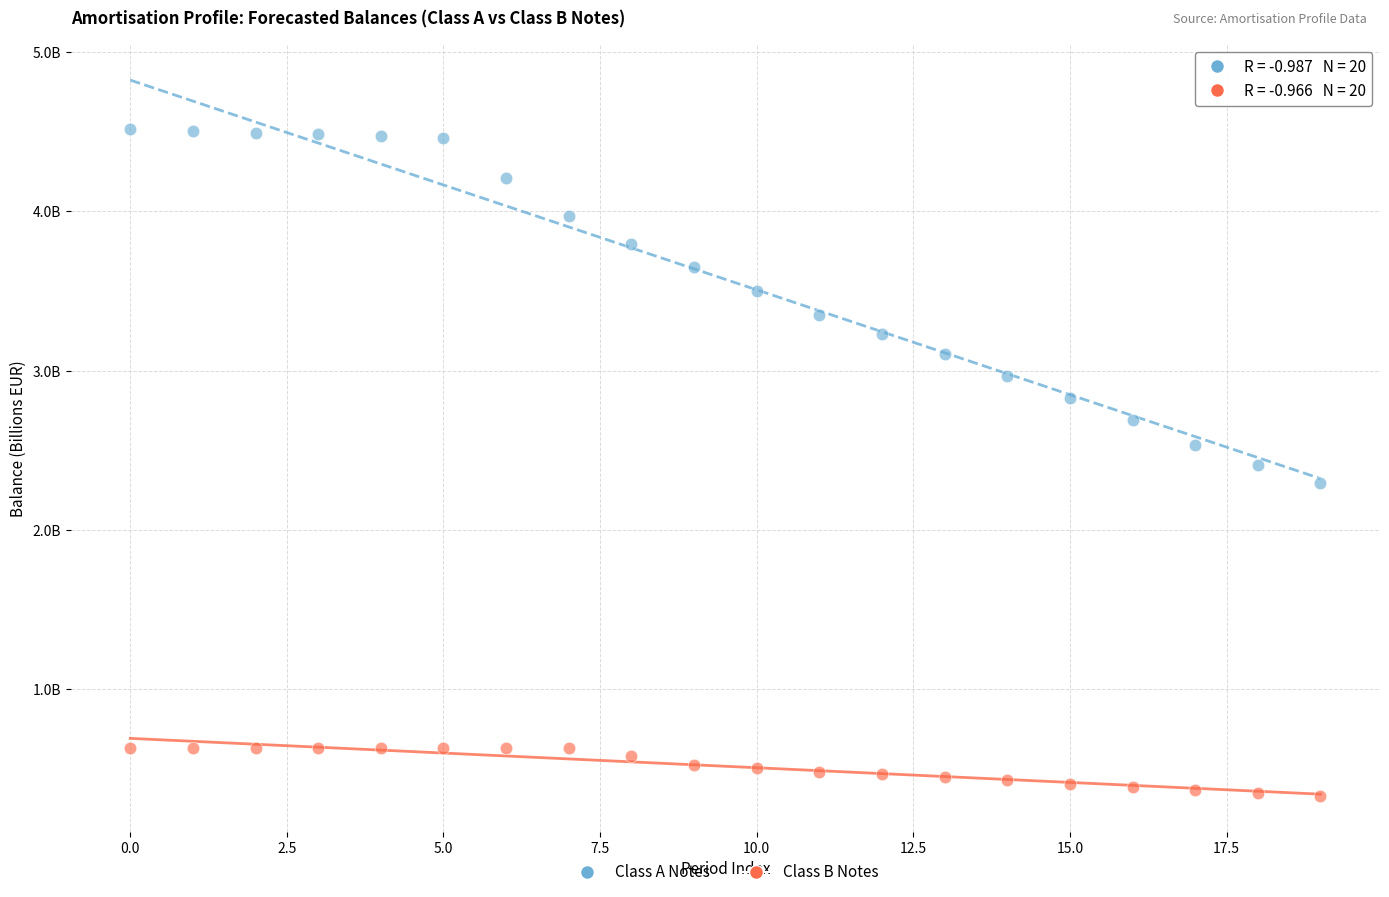

Which series reaches the minimum Y coordinate?

Class B Notes